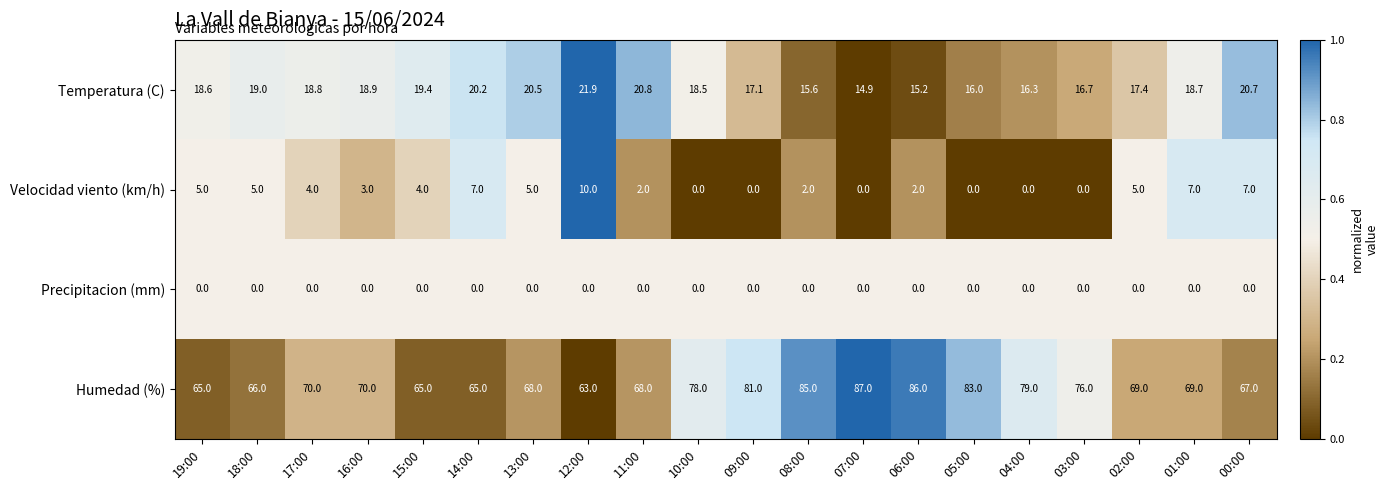

How many Velocidad viento (km/h) values are between 0 and 5?

16